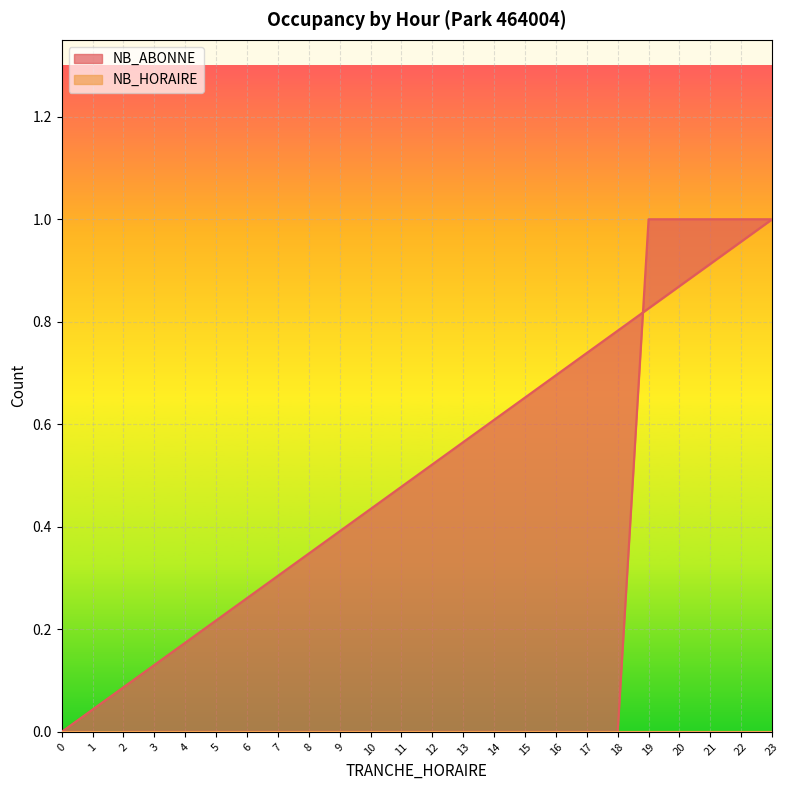

What is the sum of all values?

5